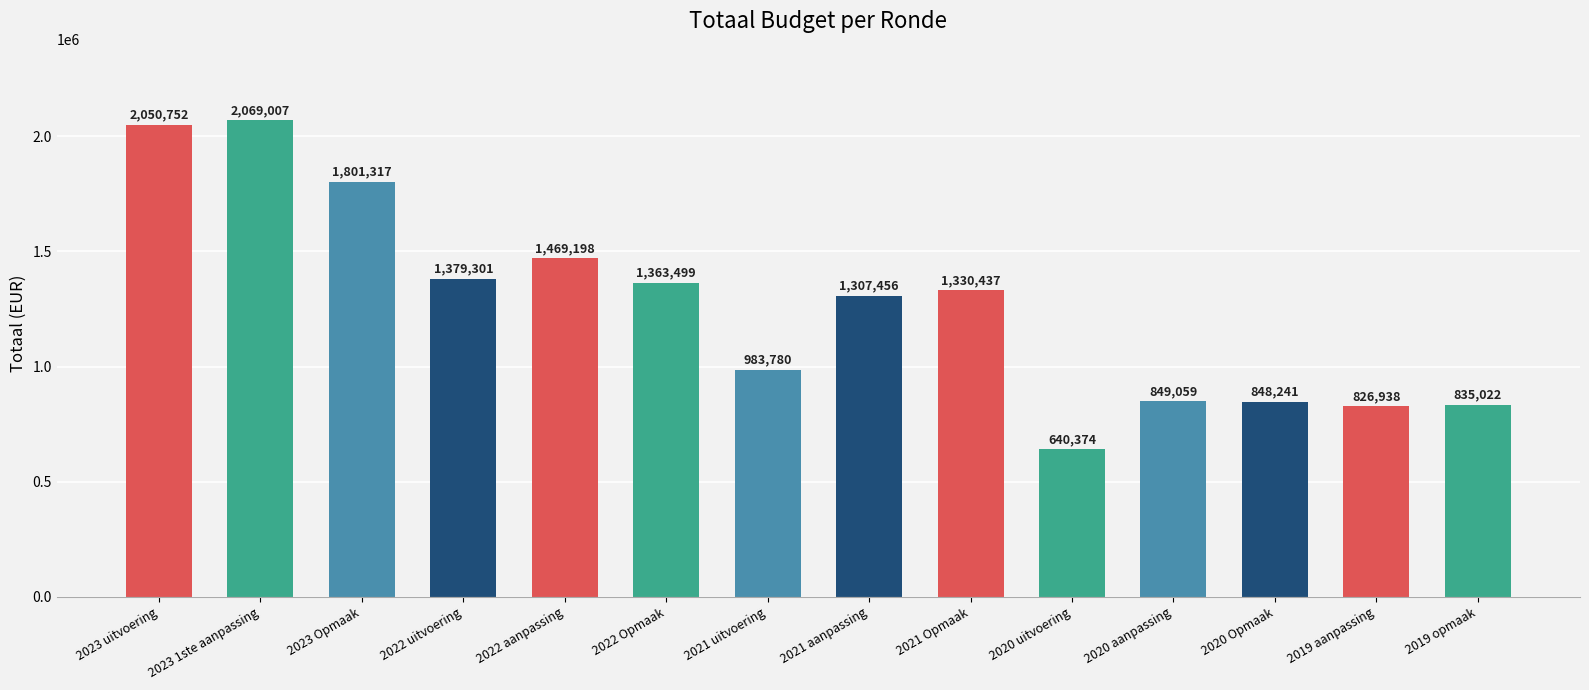

What is the value of the 14th bar from the left?

835022